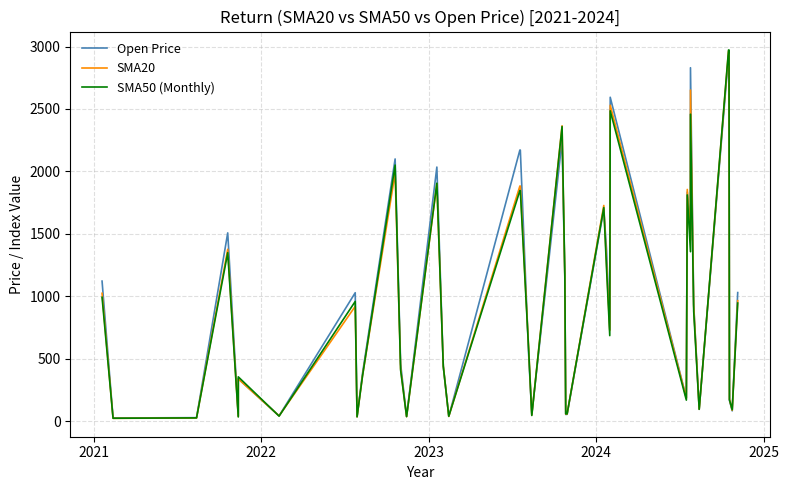

List the series in order of their peak value, lowest first.

Open Price, SMA20, SMA50 (Monthly)